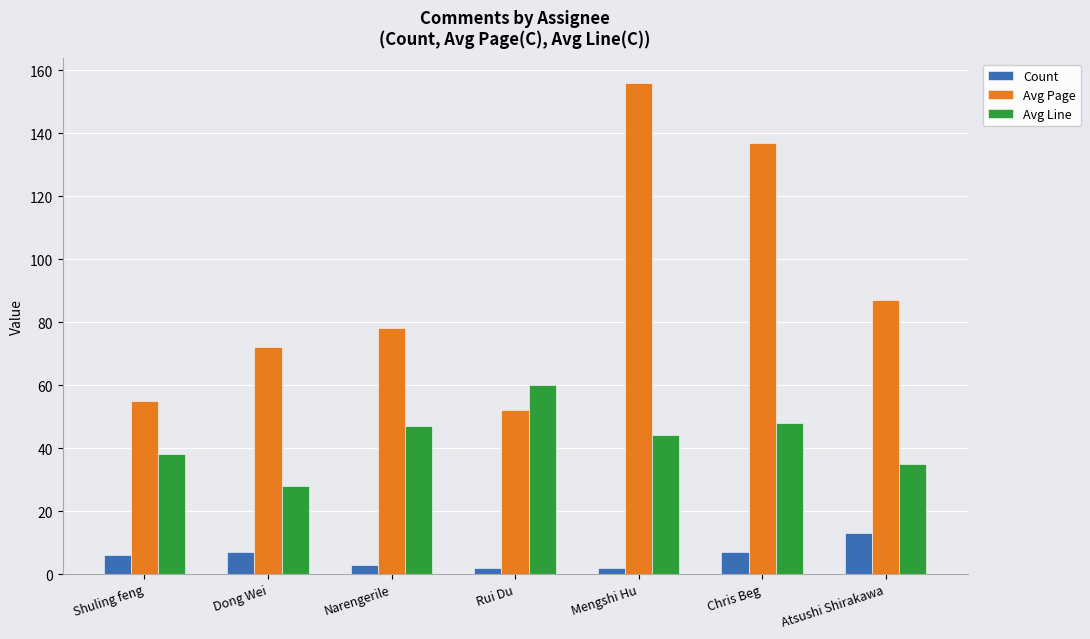

Between Rui Du and Chris Beg, which series saw the biggest shift?

Avg Page